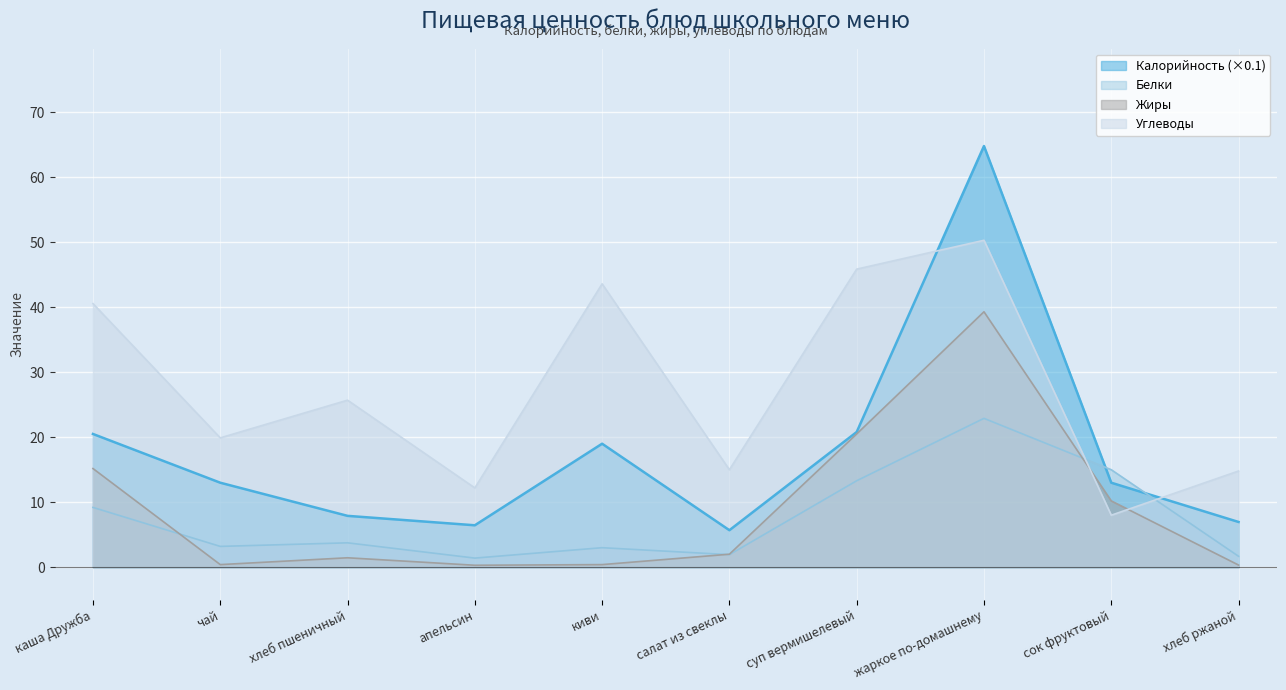

At which category is the sum across all series the highest?

жаркое по-домашнему